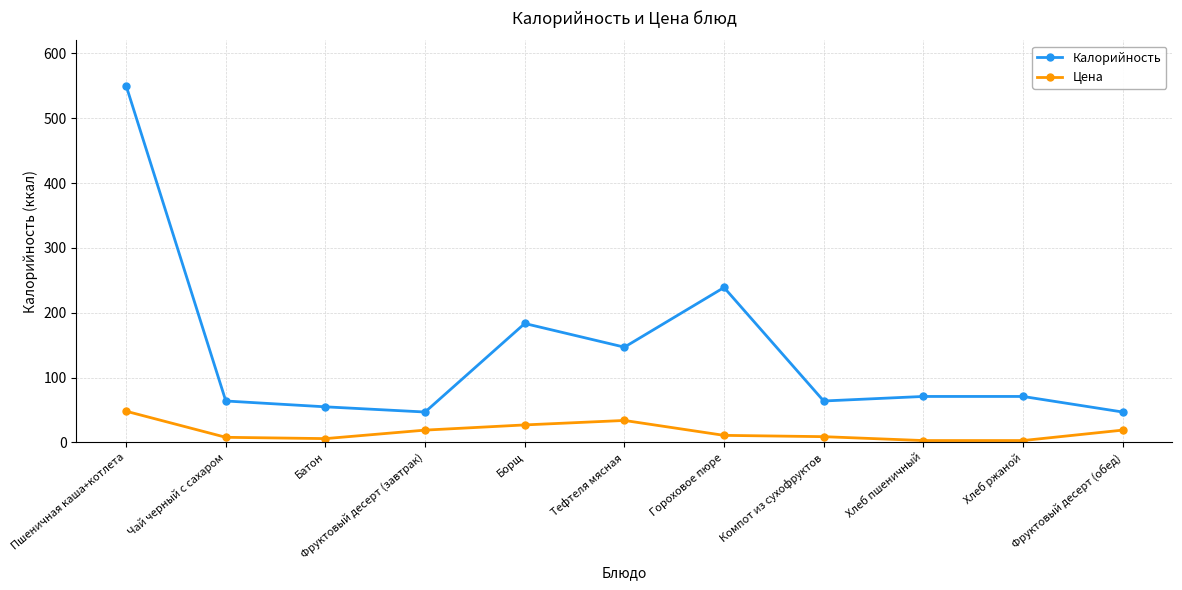

What position from the left is Пшеничная каша+котлета?

1